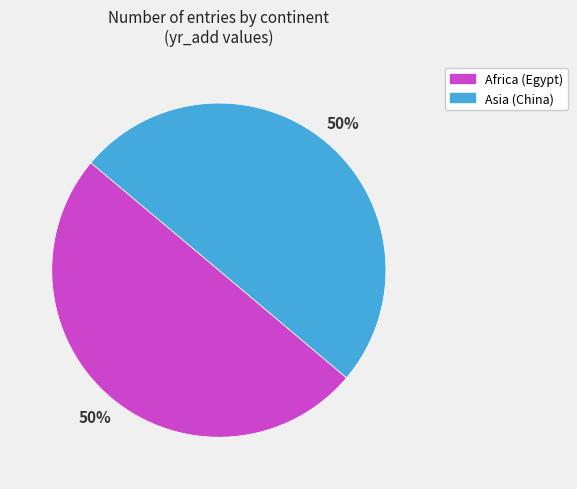

To the nearest percent, what is the combined percentage of Africa (Egypt) and Asia (China)?

100%